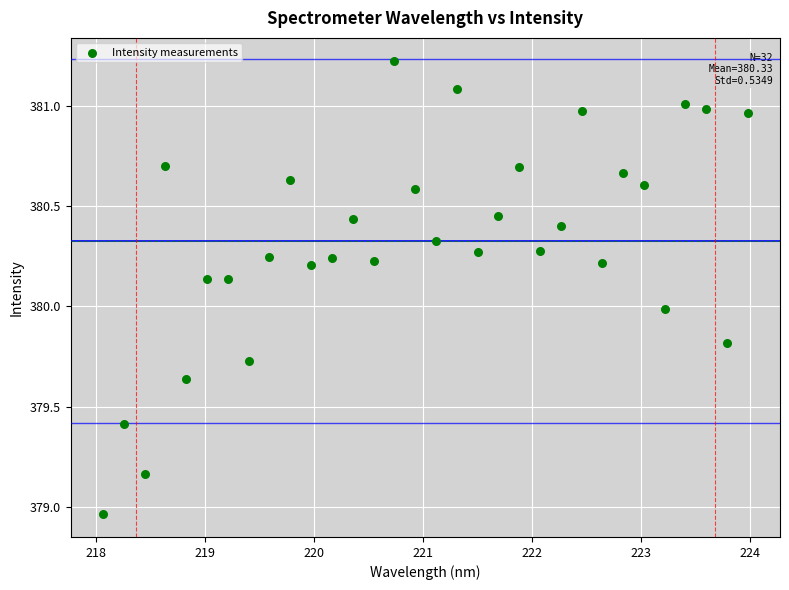

What is the range of Y values (max minus min)?

2.3